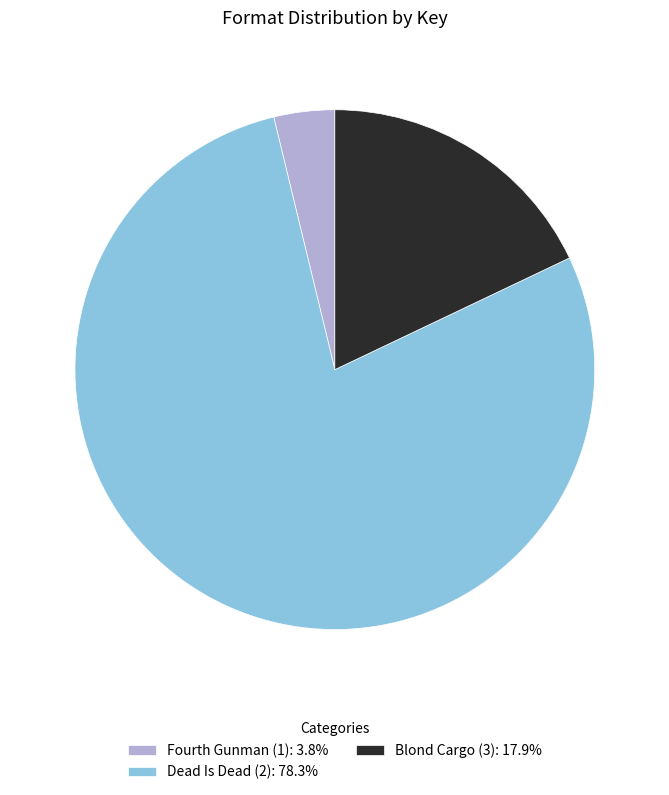

Approximately how many times larger is the value at Dead Is Dead (2): 78.3% compared to Fourth Gunman (1): 3.8%?

20.7